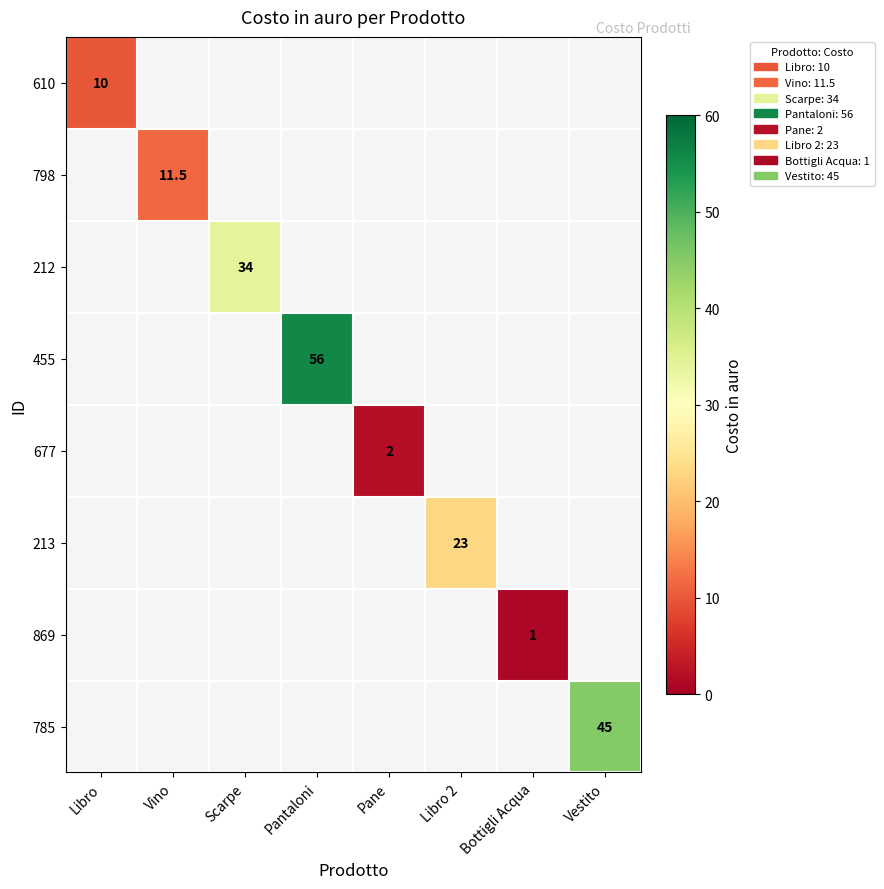

Is it true that 869 equals 0.6 at Pantaloni?

False